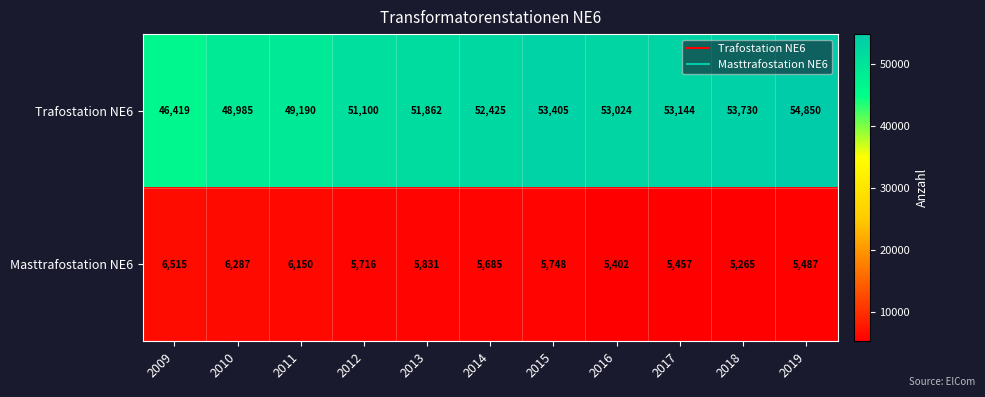

Count the number of data series in this chart.

2